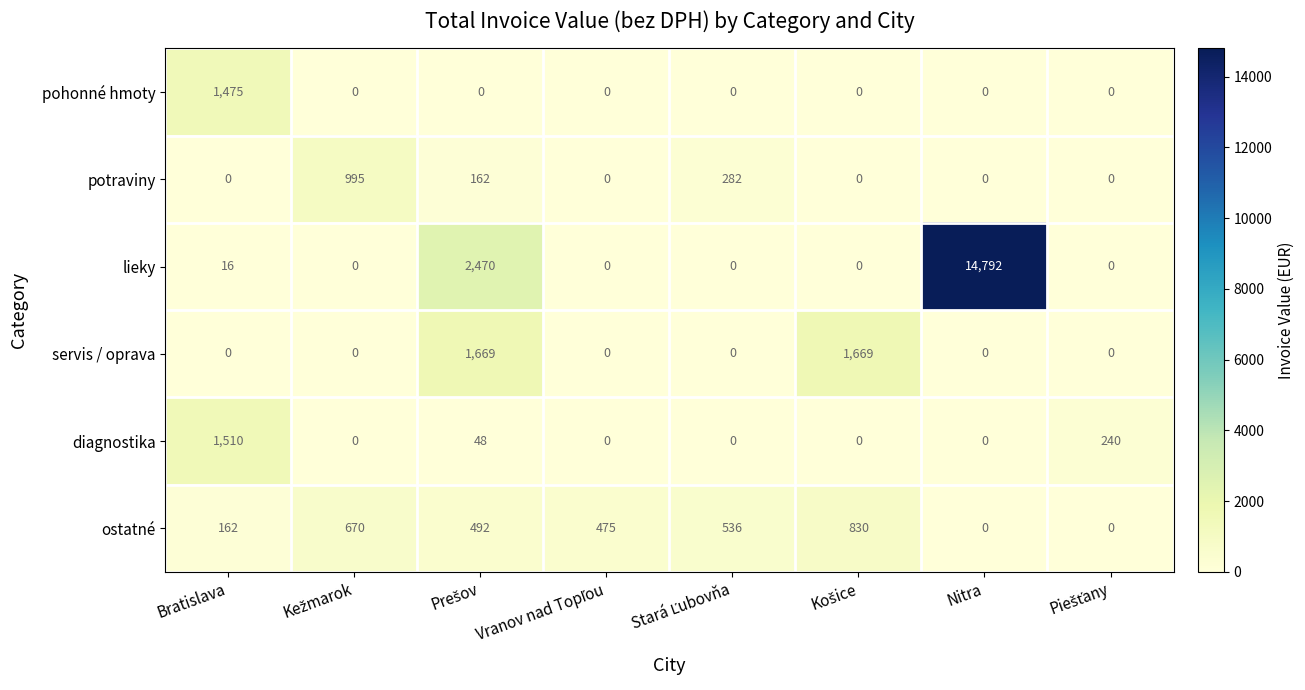

At which category is the sum across all series the highest?

Nitra